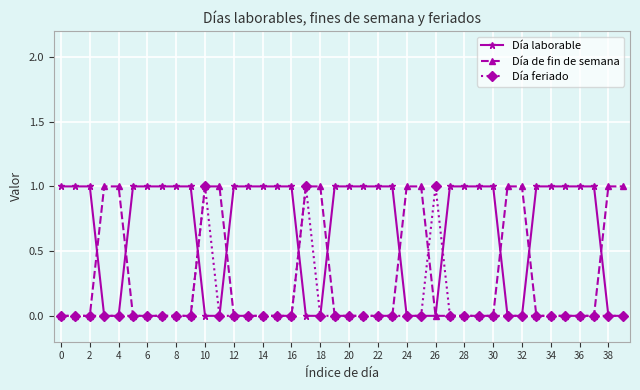

Which series has the largest total across all categories?

Día laborable